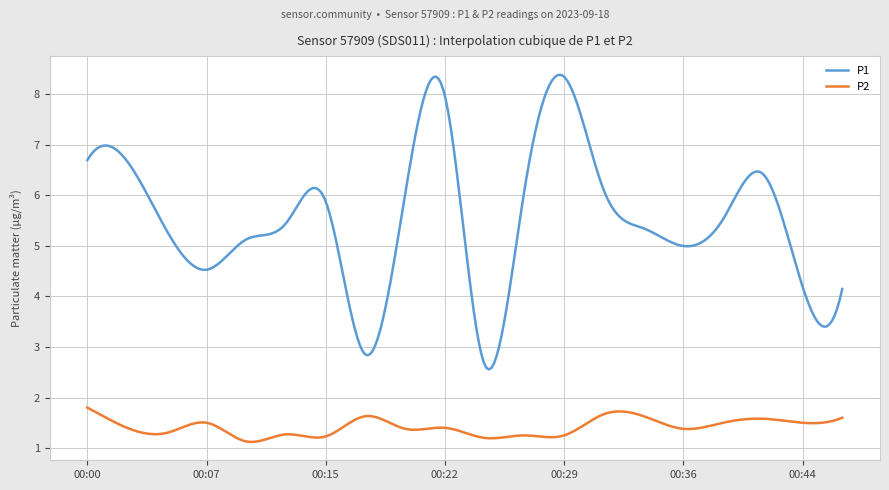

True or false: P2 and P1 cross at least once.

False